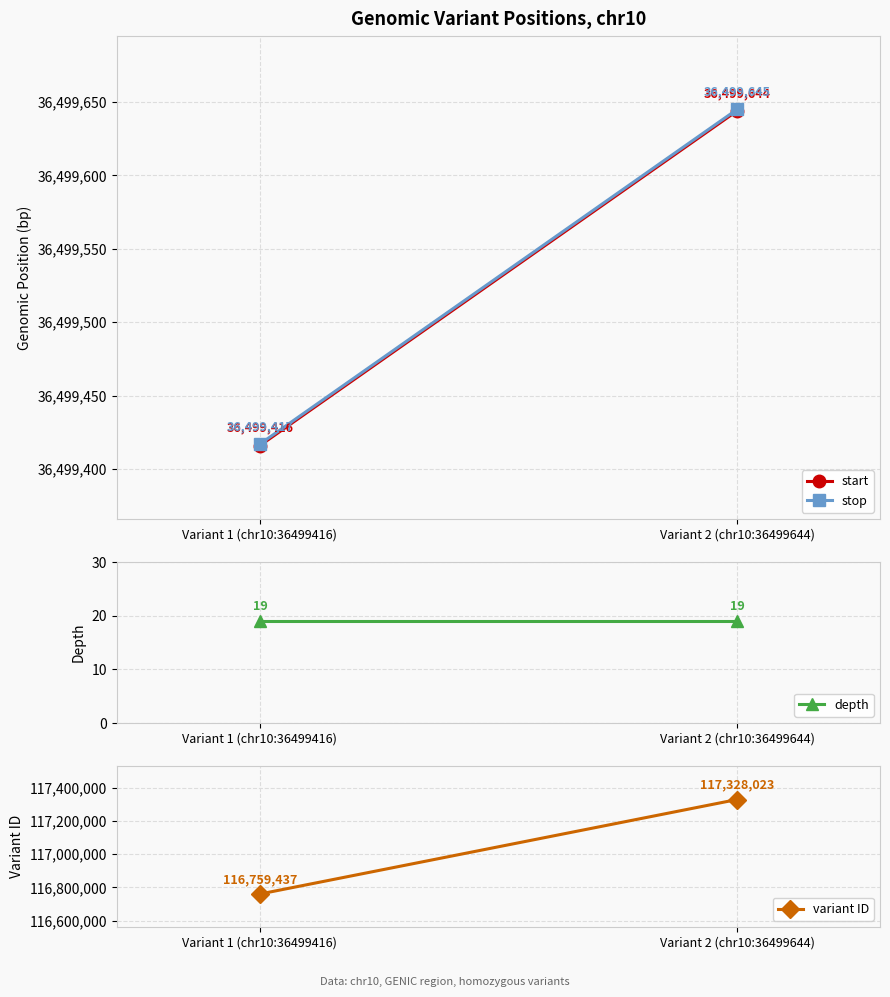

What is the approximate value of stop at Variant 2 (chr10:36499644)?

36499645